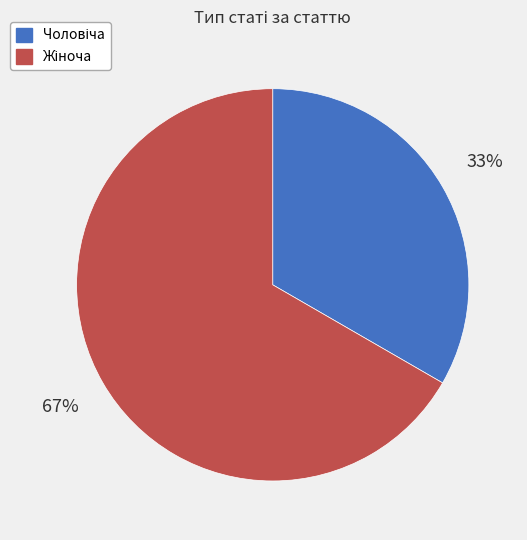

Is there a majority slice in this chart?

Yes